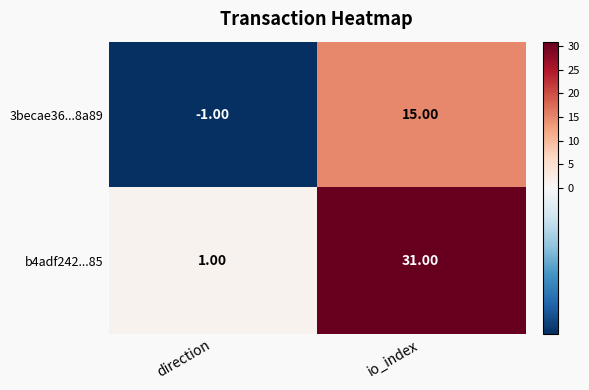

List the series in order of their overall mean, highest first.

b4adf242...85, 3becae36...8a89